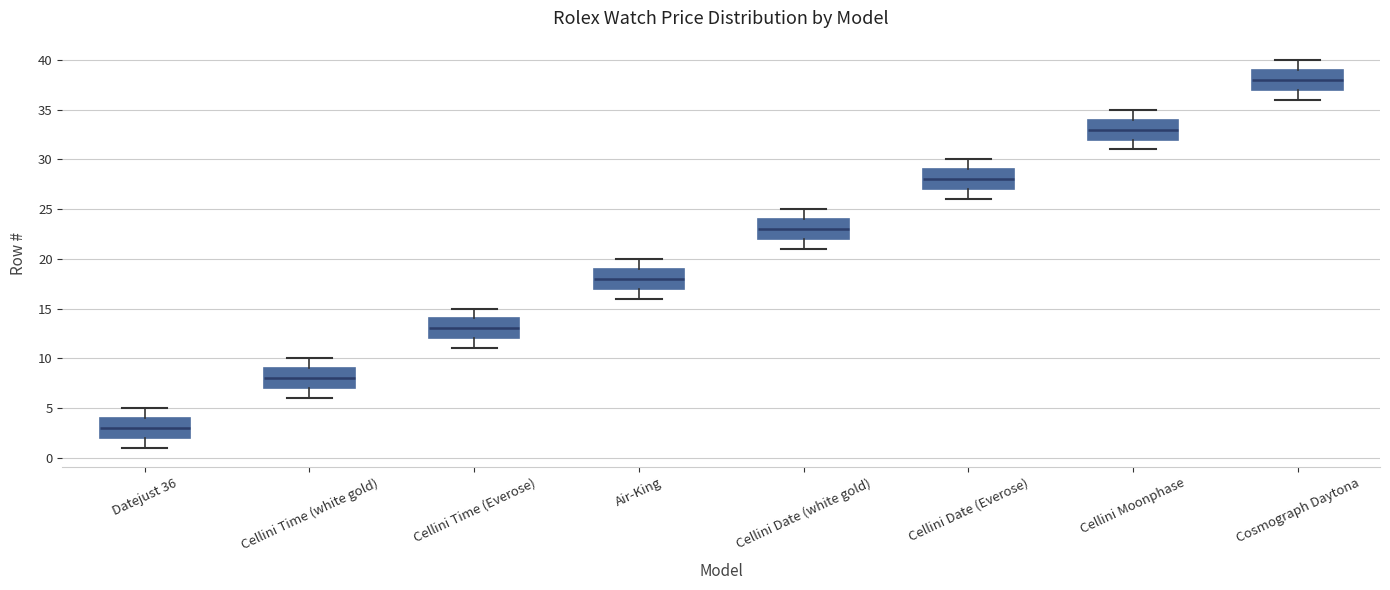

Where is the upper edge of the box for Datejust 36 on the y-axis? The values are not printed on the chart, so give them approximately, as read against the axis.

4